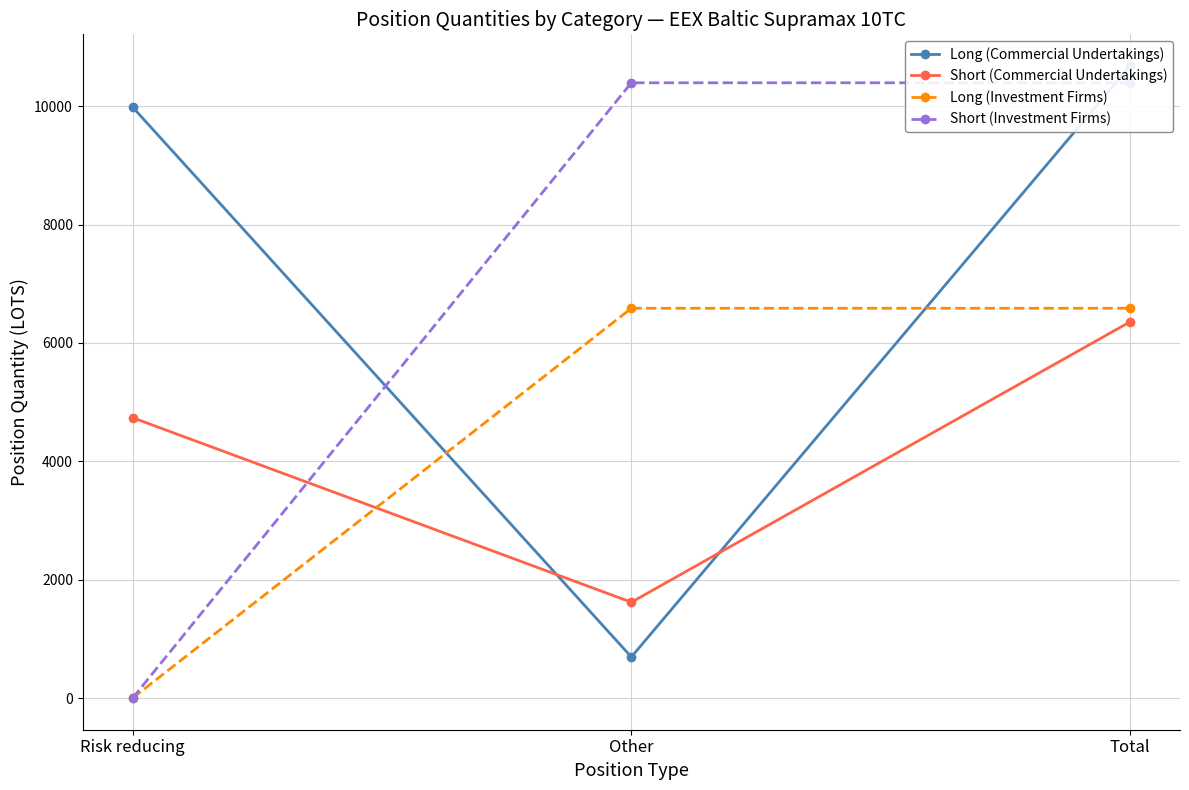

How many lines are shown in the chart?

4